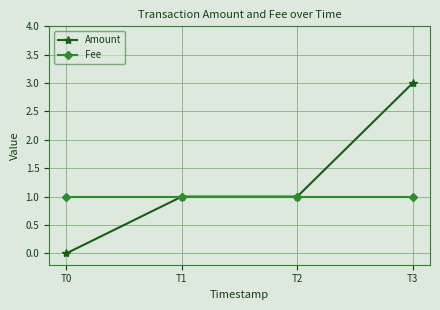

Which series has the largest total across all categories?

Amount